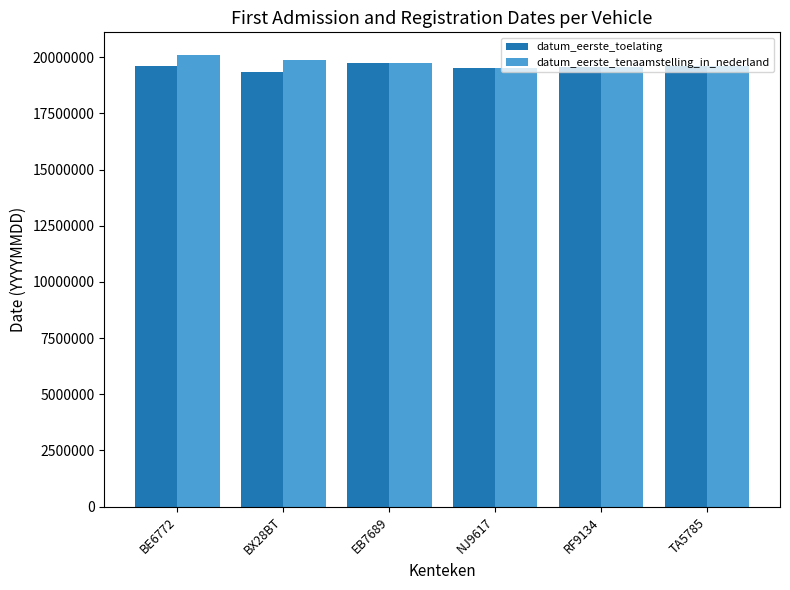

What is the total value across all series at RF9134?

39141460